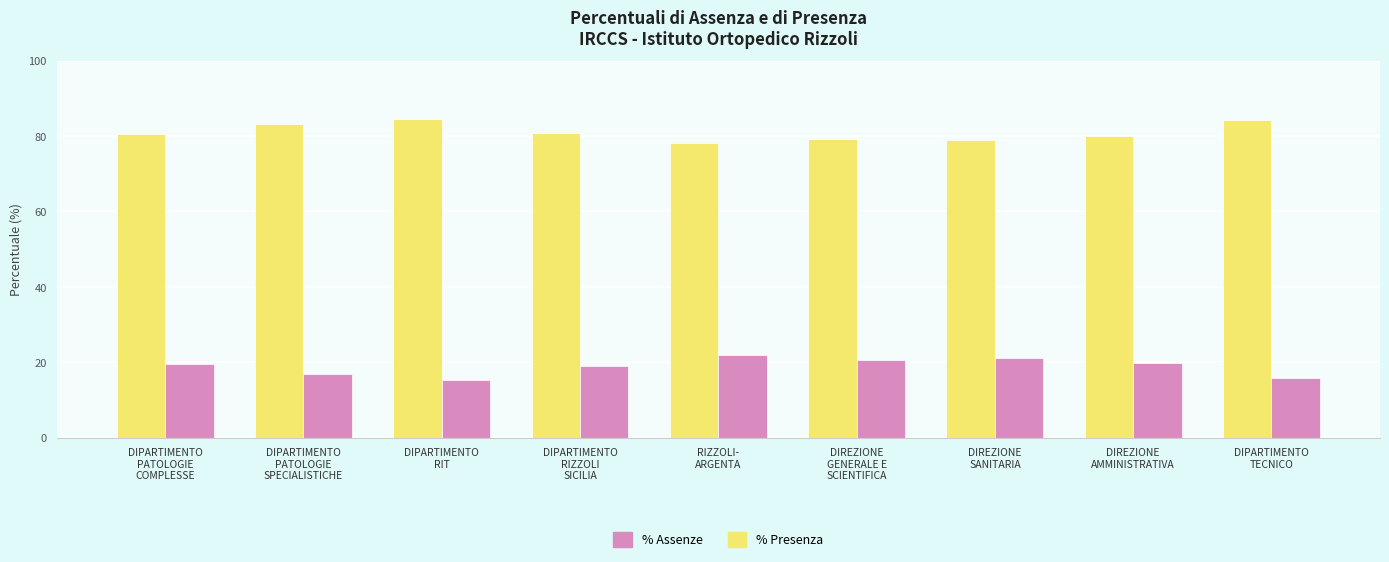

At how many categories does at least one series exceed 72?

9